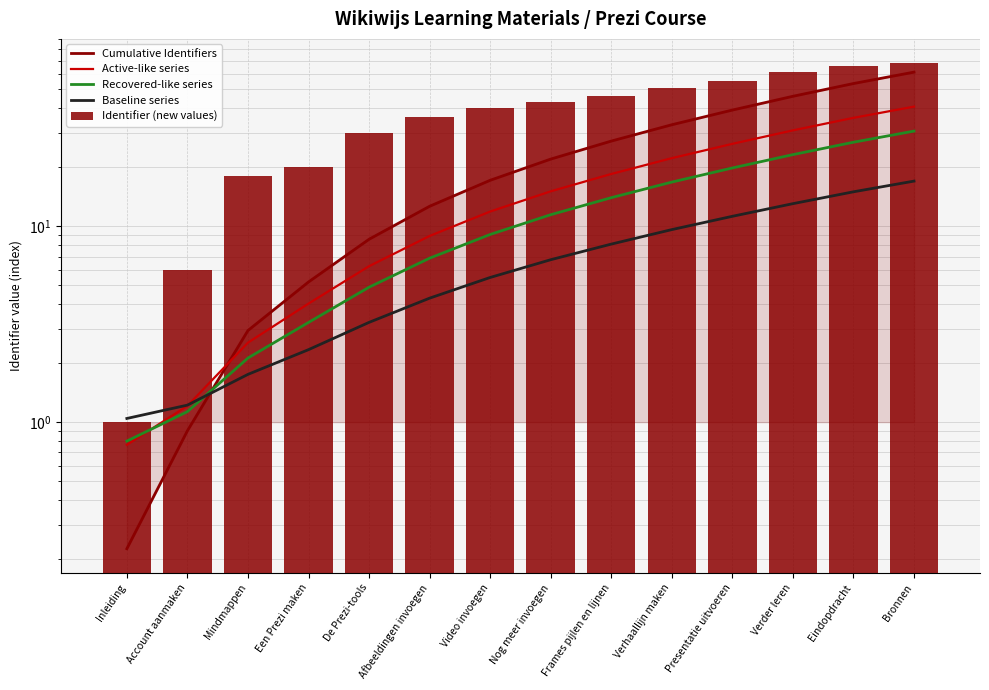

Is it true that Active-like series equals 18.5 at Frames pijlen en lijnen?

True